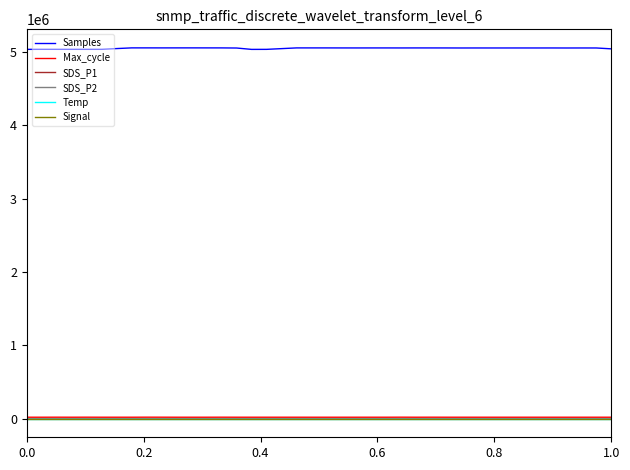

Which series has the largest total across all categories?

Samples